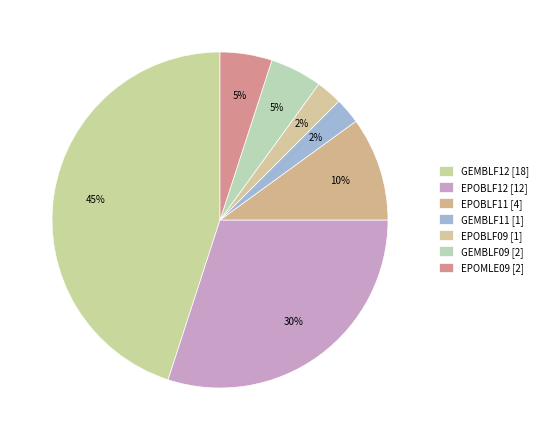

To the nearest percent, what is the average slice percentage?

14%